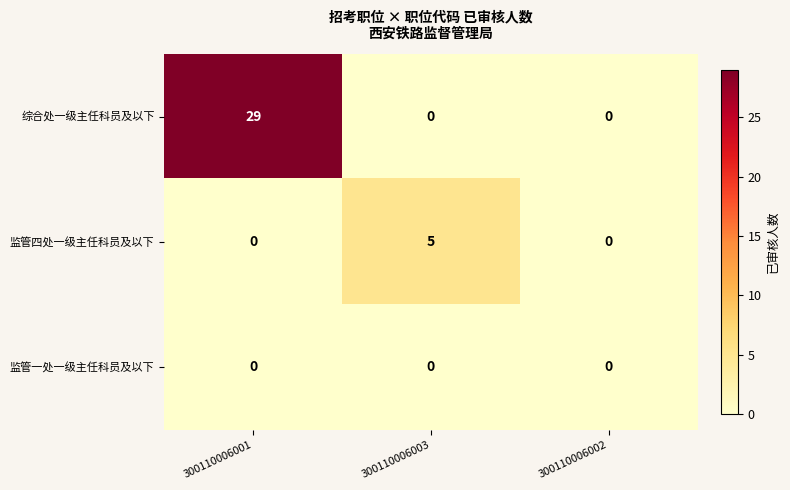

What is the approximate value of 监管四处一级主任科员及以下 at 300110006003?

5